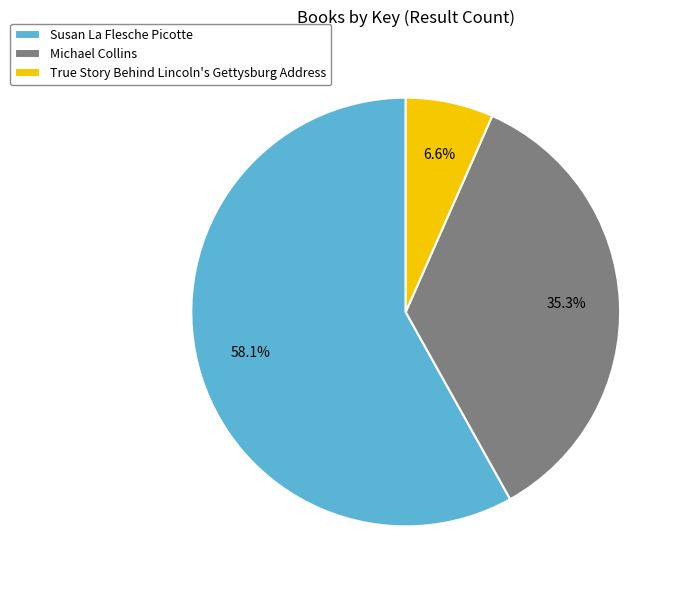

Is there any slice that represents more than half of the pie?

Yes